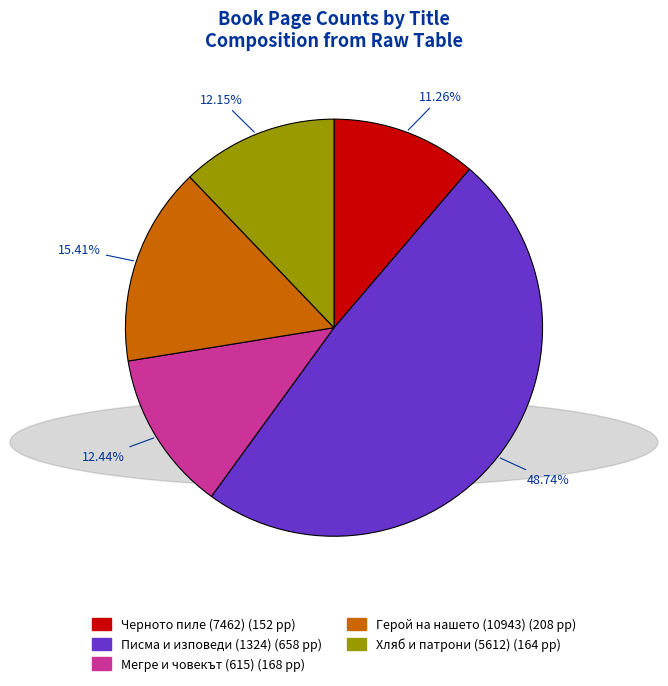

To the nearest percent, what portion does Мегре и човекът (615) represent?

12%